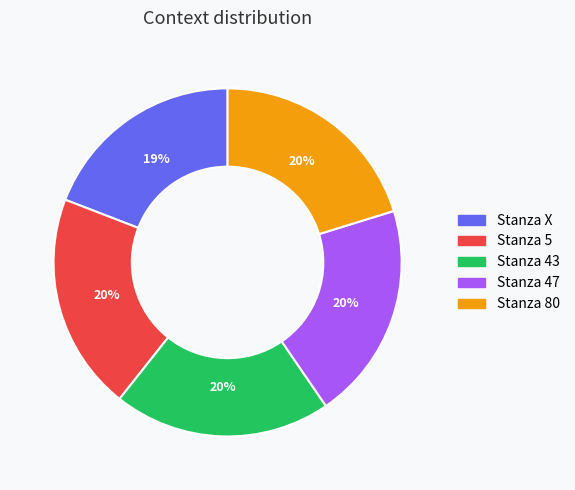

To the nearest percent, what portion does Stanza X represent?

19%